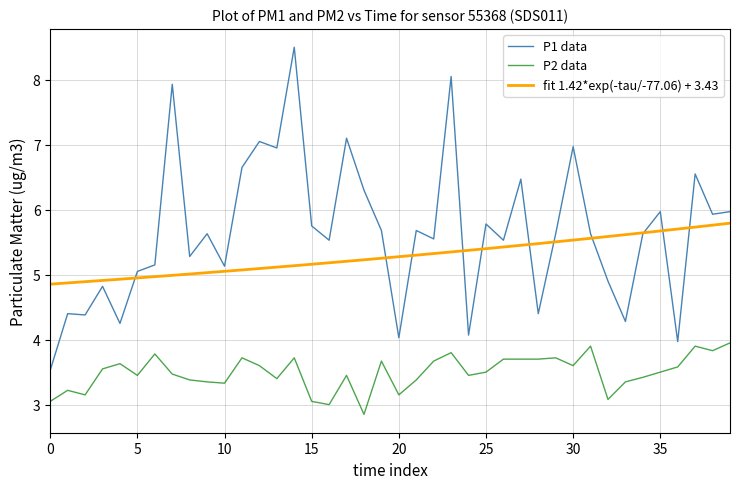

True or false: P1 and P2 intersect in this chart.

False